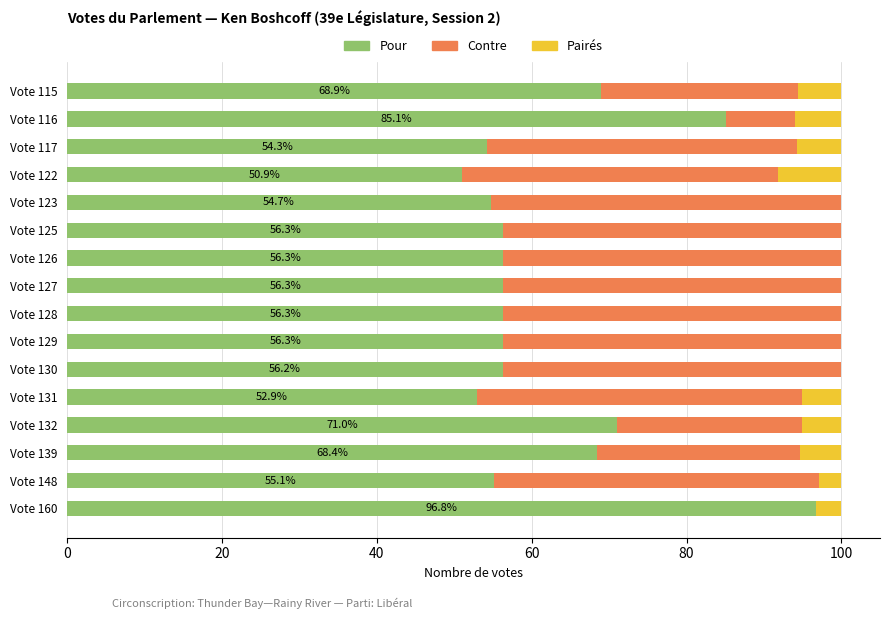

What is the maximum value for Pour?

96.8